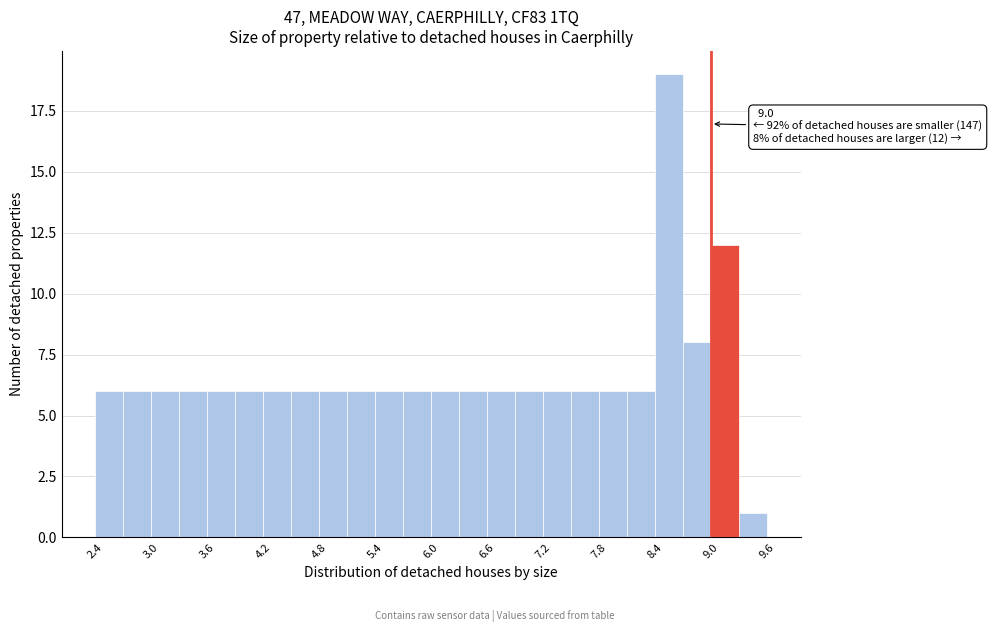

Around what value on the x-axis is the tallest bar? Give the approximate position of its centre, as read against the axis.

8.6